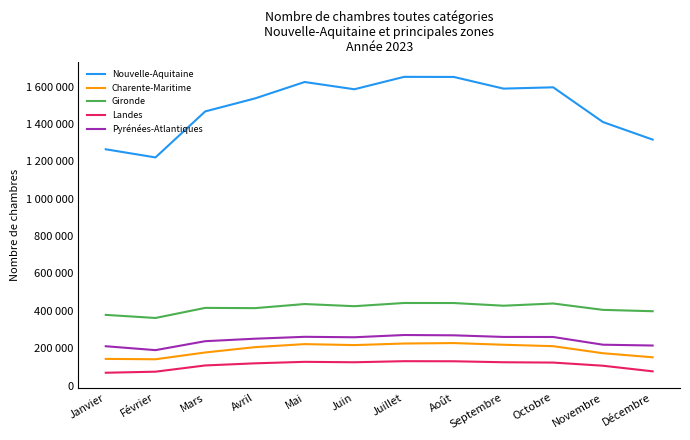

At which category does the chart reach its peak across all series?

Juillet